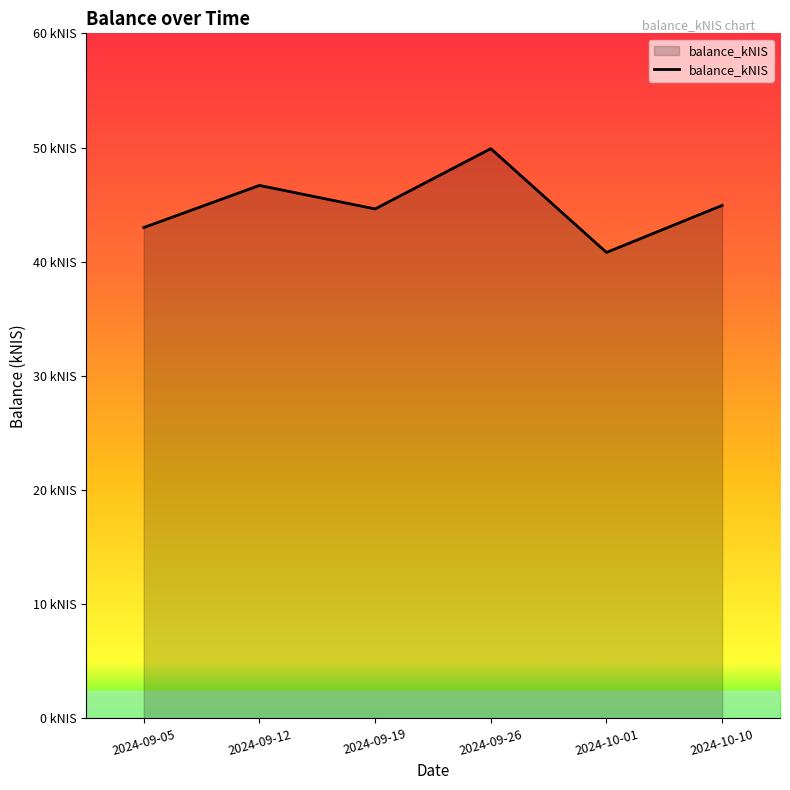

Is this an area chart (filled region under the line)?

Yes